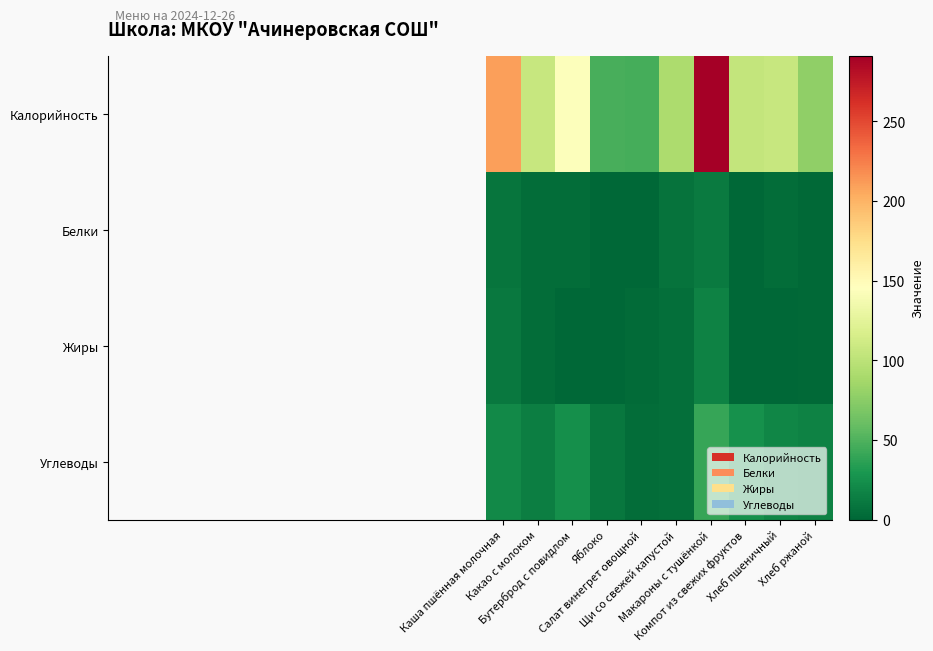

How many data points does each series have?

10